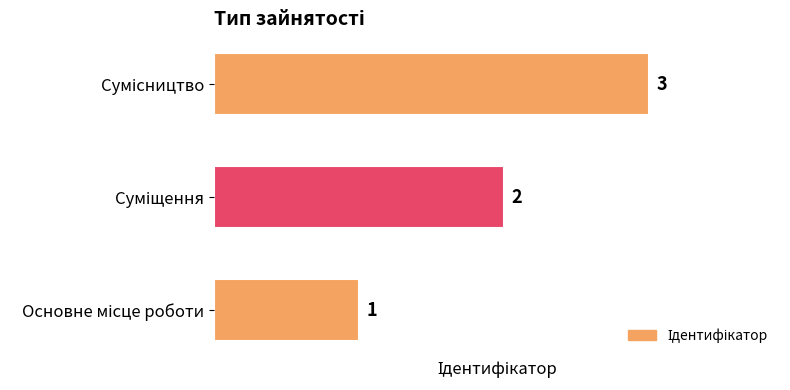

How many values are between 1 and 3?

3